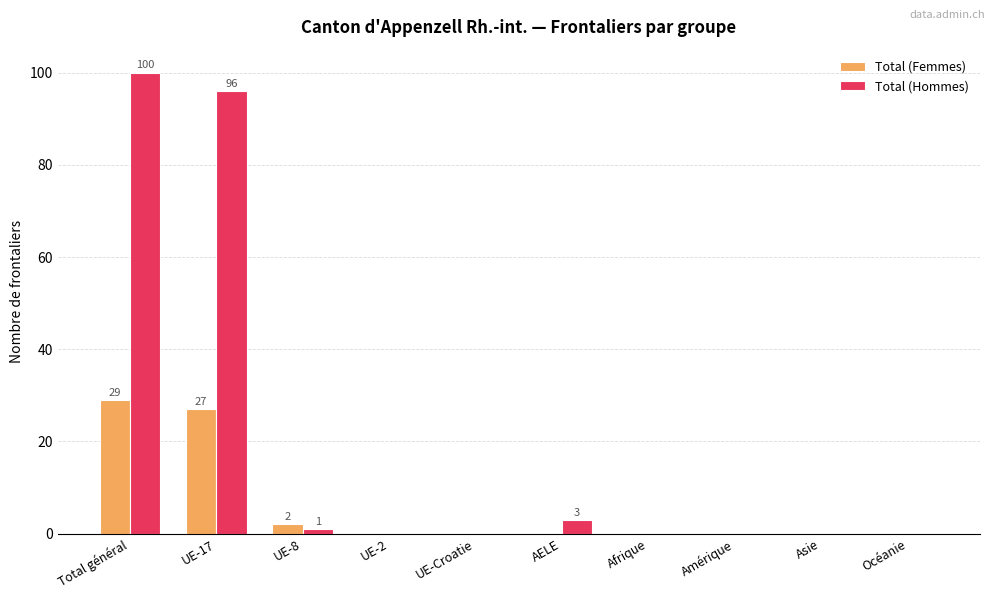

How many groups of bars are there?

10